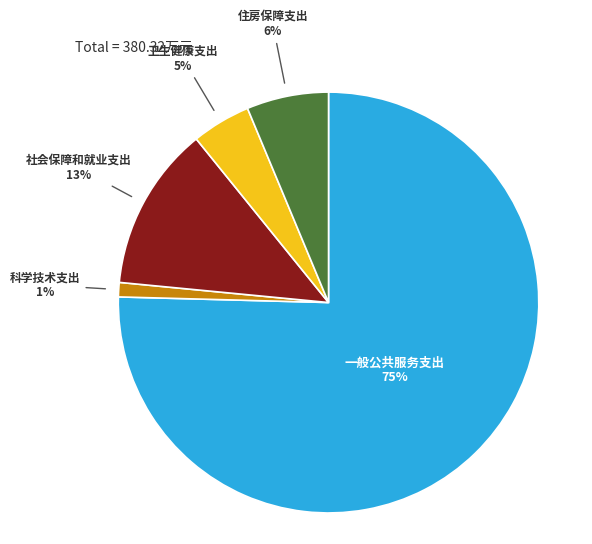

To the nearest percent, what portion does 住房保障支出 represent?

6%